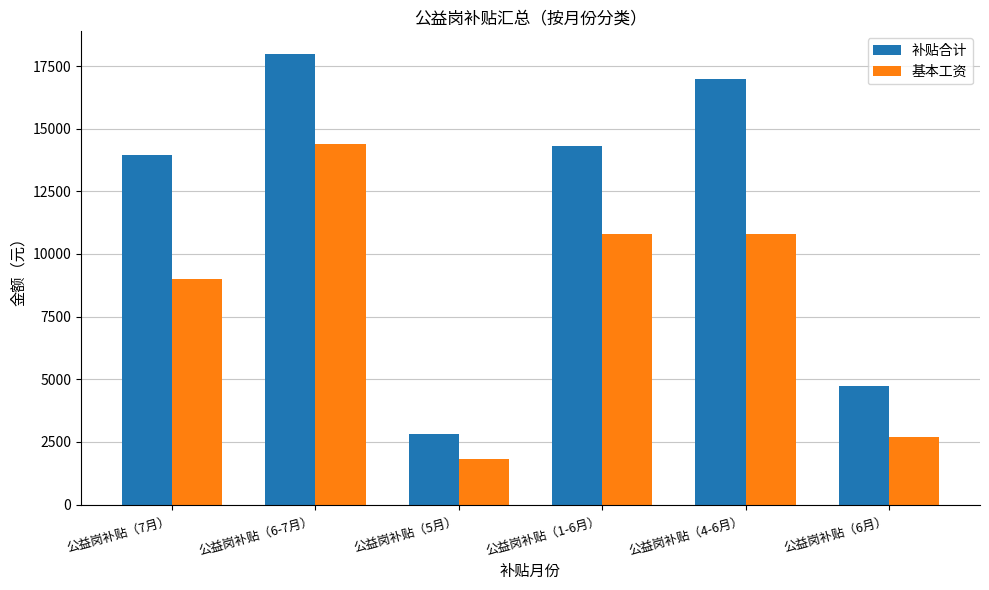

Is the value of 补贴合计 at 公益岗补贴（1-6月） greater than the value of 基本工资 at 公益岗补贴（6月）?

Yes